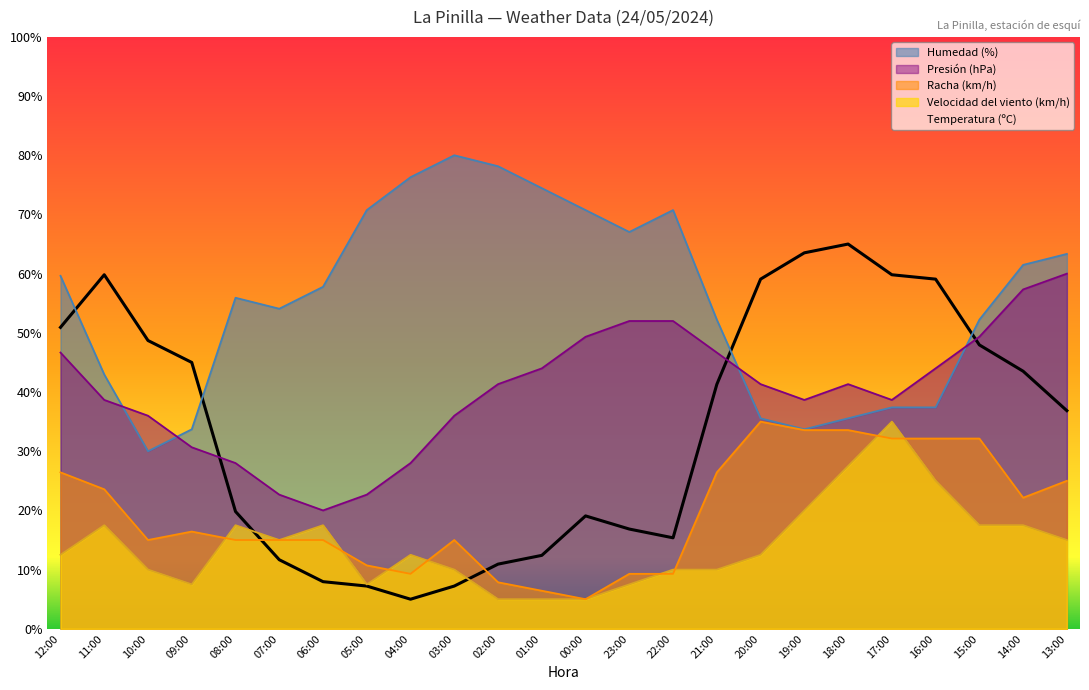

True or false: Humedad (%) and Racha (km/h) intersect in this chart.

False